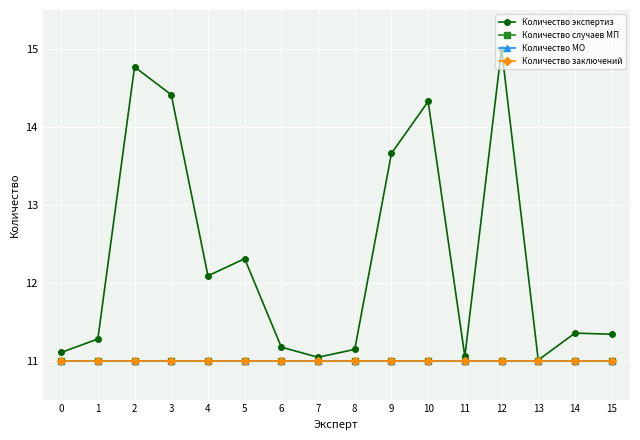

Reading left to right, transcribe all the data shown in this chart.

Количество экспертиз: 11.1	11.3	14.8	14.4	12.1	12.3	11.2	11.0	11.1	13.7	14.3	11.1	15.0	11.0	11.4	11.3
Количество случаев МП: 11.0	11.0	11.0	11.0	11.0	11.0	11.0	11.0	11.0	11.0	11.0	11.0	11.0	11.0	11.0	11.0
Количество МО: 11.0	11.0	11.0	11.0	11.0	11.0	11.0	11.0	11.0	11.0	11.0	11.0	11.0	11.0	11.0	11.0
Количество заключений: 11.0	11.0	11.0	11.0	11.0	11.0	11.0	11.0	11.0	11.0	11.0	11.0	11.0	11.0	11.0	11.0